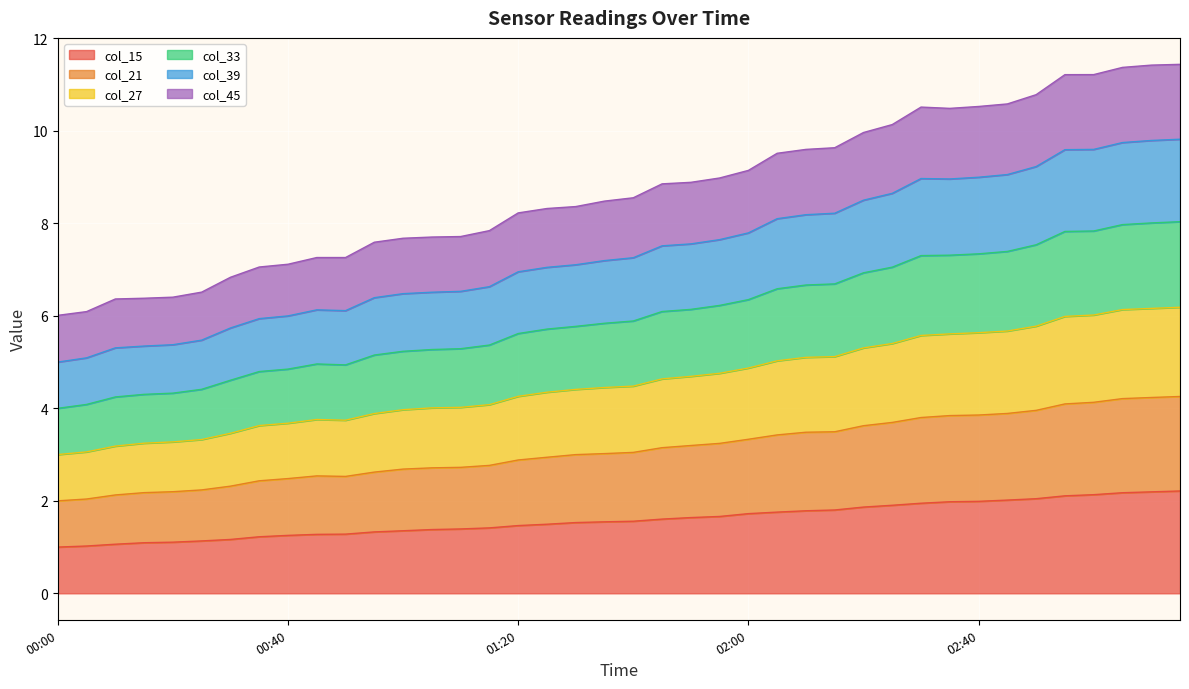

What is the maximum value for col_15?

2.2